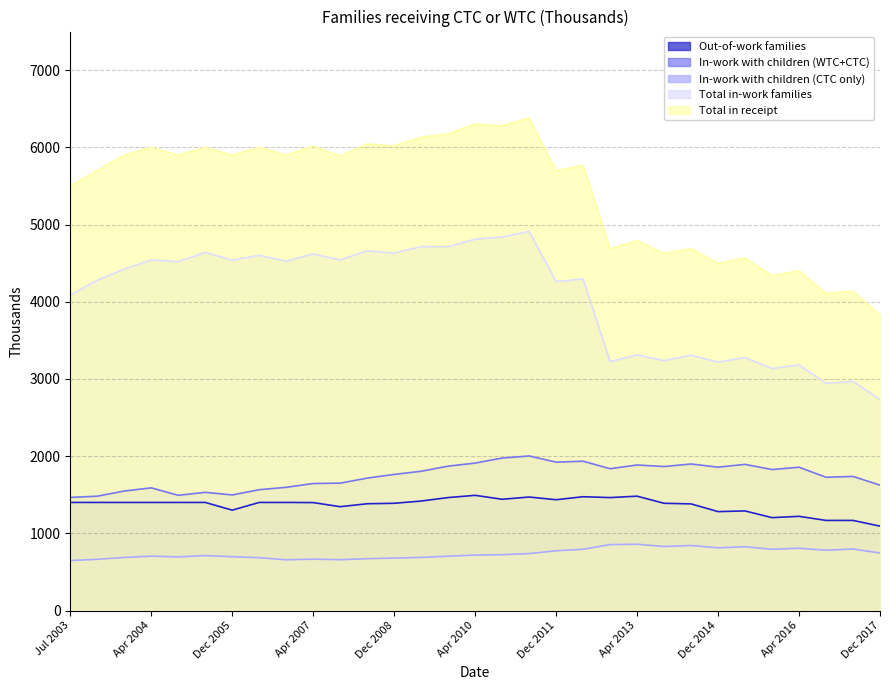

True or false: Total in-work families and Out-of-work families cross at least once.

False